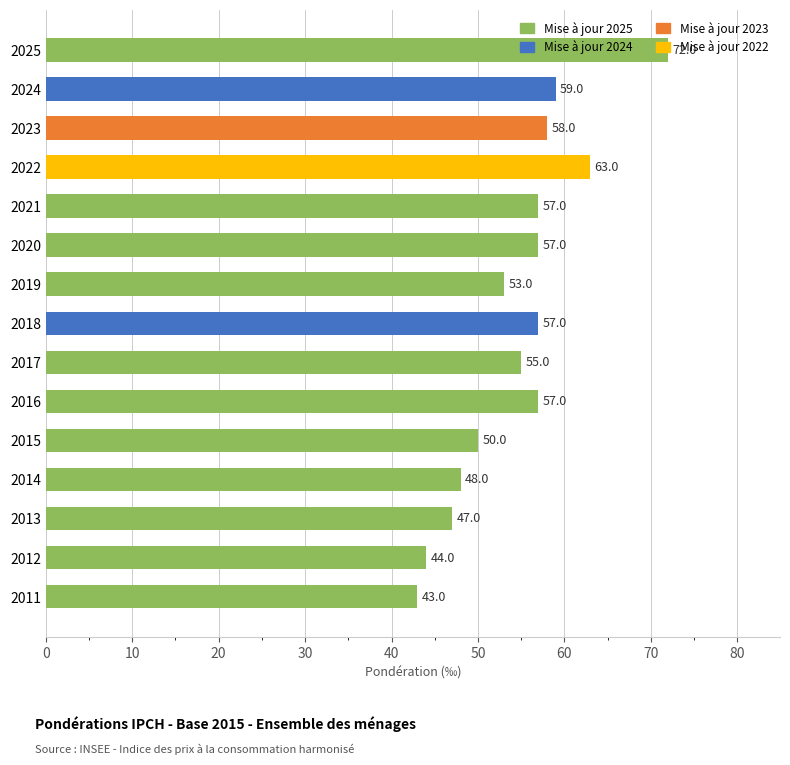

Which has a higher value, 2017 or 2022?

2022